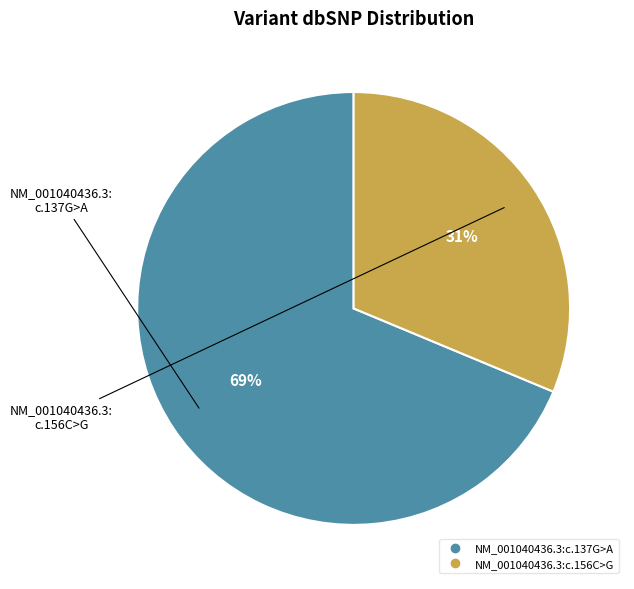

To the nearest percent, what is the combined percentage of NM_001040436.3:c.137G>A and NM_001040436.3:c.156C>G?

100%